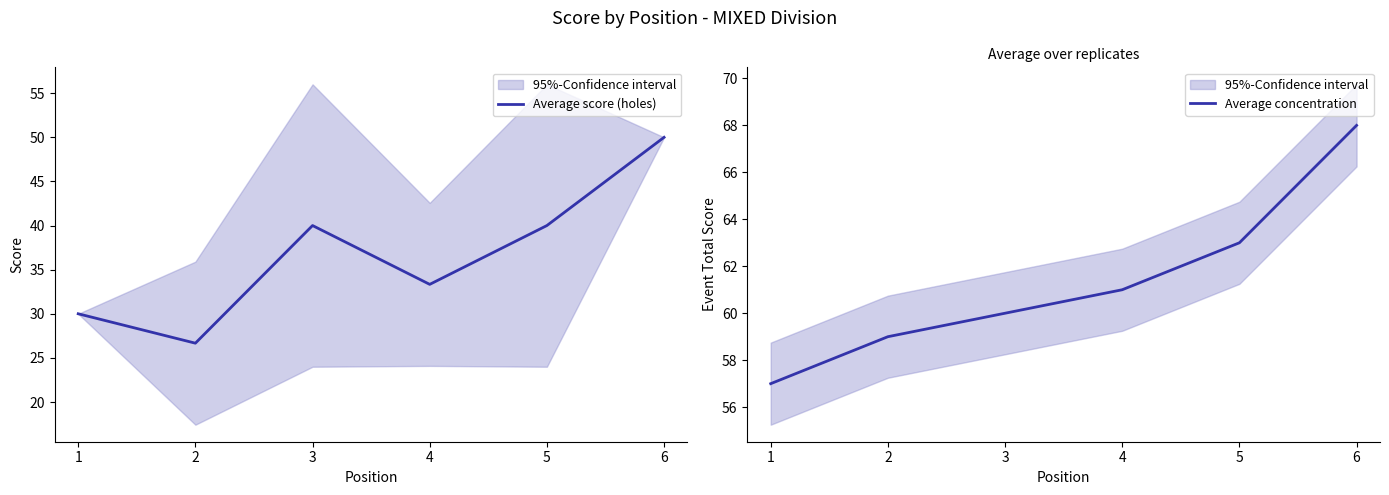

Is this an area chart (filled region under the line)?

No